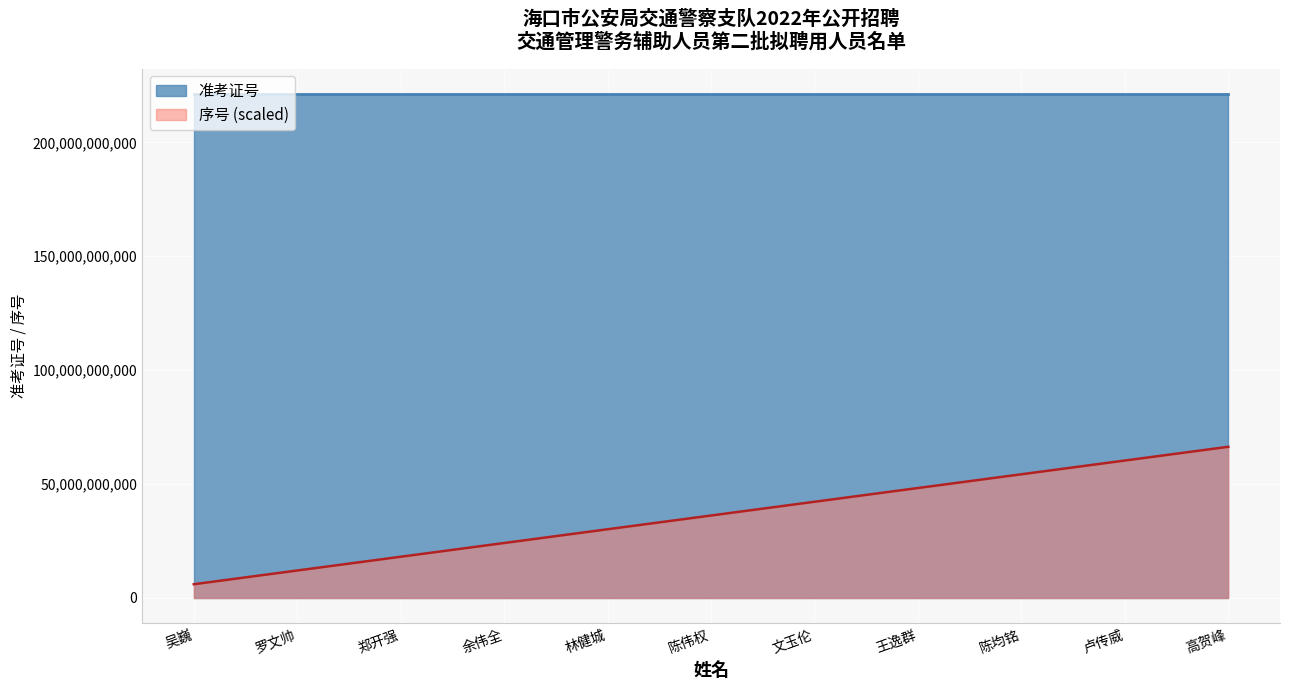

Reading right to left, list all the values displayed in this chart.

准考证号: 高贺峰=221224012805.0	卢传威=221224010204.0	陈均铭=221224011330.0	王逸群=221224012428.0	文玉伦=221224011204.0	陈伟权=221224012618.0	林健城=221224012925.0	余伟全=221224013129.0	郑开强=221224012507.0	罗文帅=221224012818.0	吴巍=221224011007.0
序号: 高贺峰=66367203938.7	卢传威=60333821762.5	陈均铭=54300439586.2	王逸群=48267057410.0	文玉伦=42233675233.7	陈伟权=36200293057.5	林健城=30166910881.2	余伟全=24133528705.0	郑开强=18100146528.7	罗文帅=12066764352.5	吴巍=6033382176.2